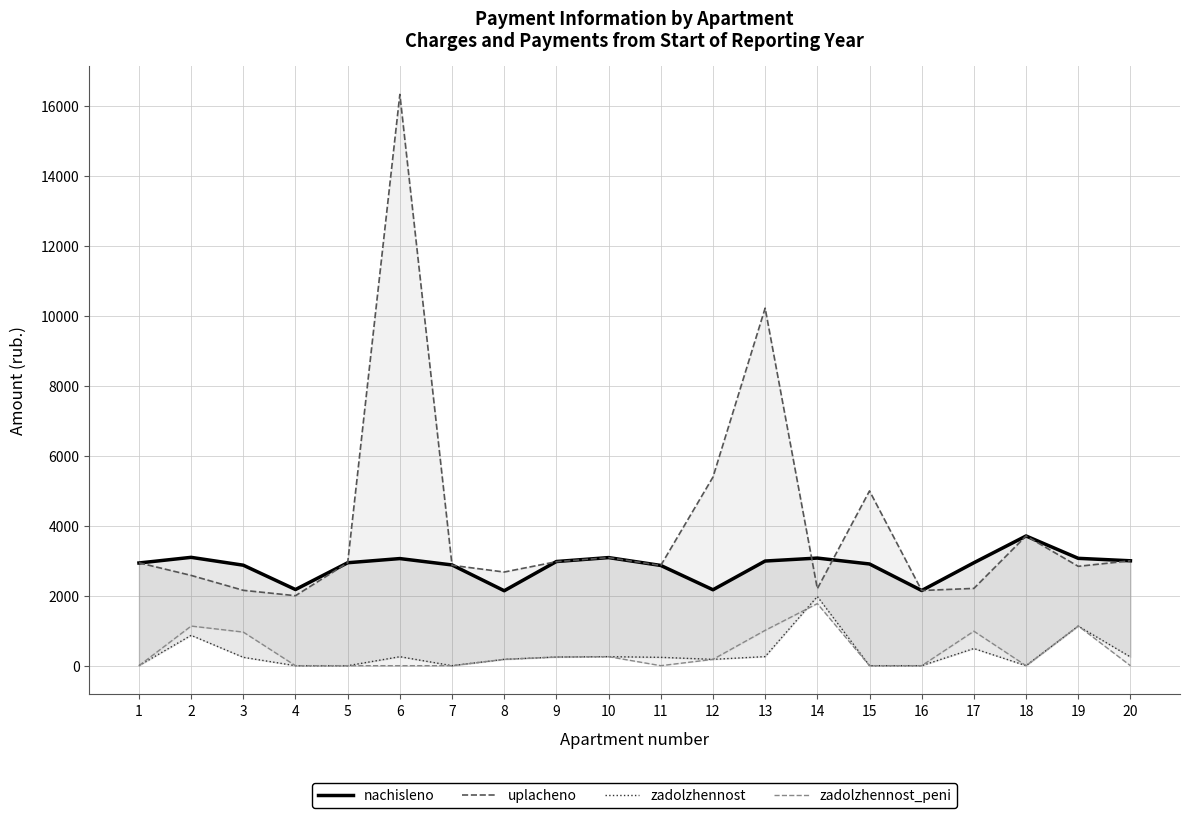

At which category is the sum across all series the highest?

6